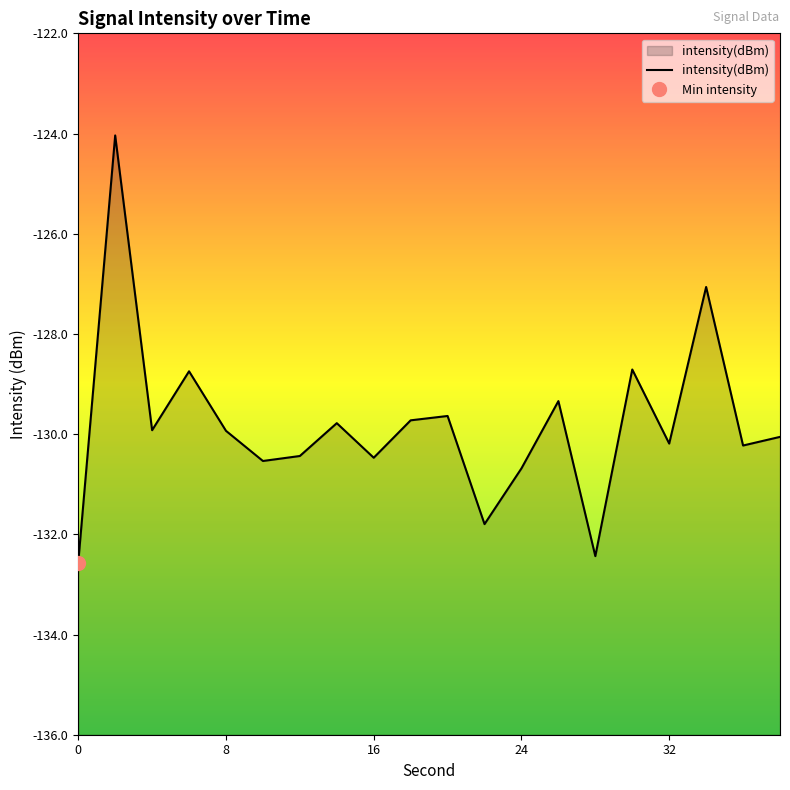

At which category does the data reach its first local peak?

2